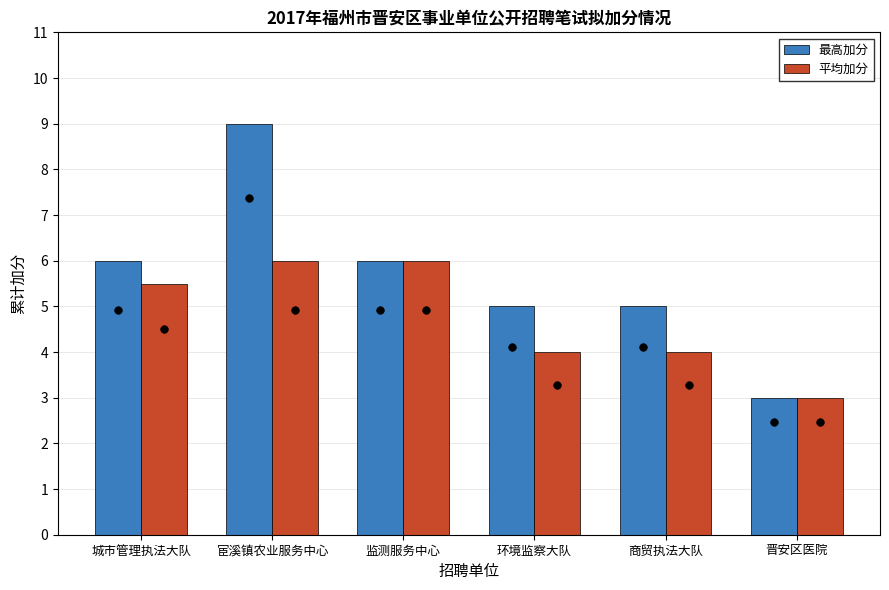

Is the value of 最高加分 at 宦溪镇农业服务中心 greater than the value of 平均加分 at 环境监察大队?

Yes